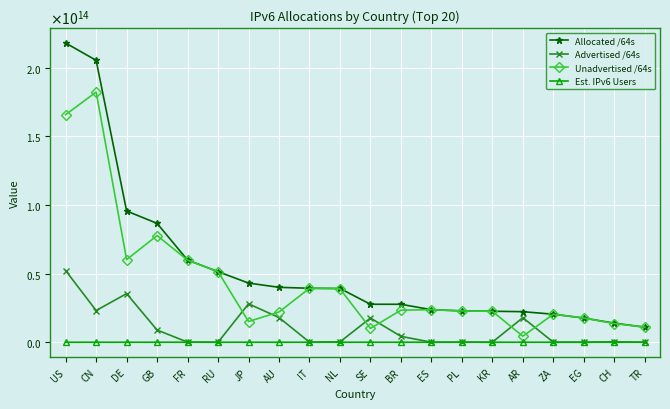

What position from the right is BR?

9